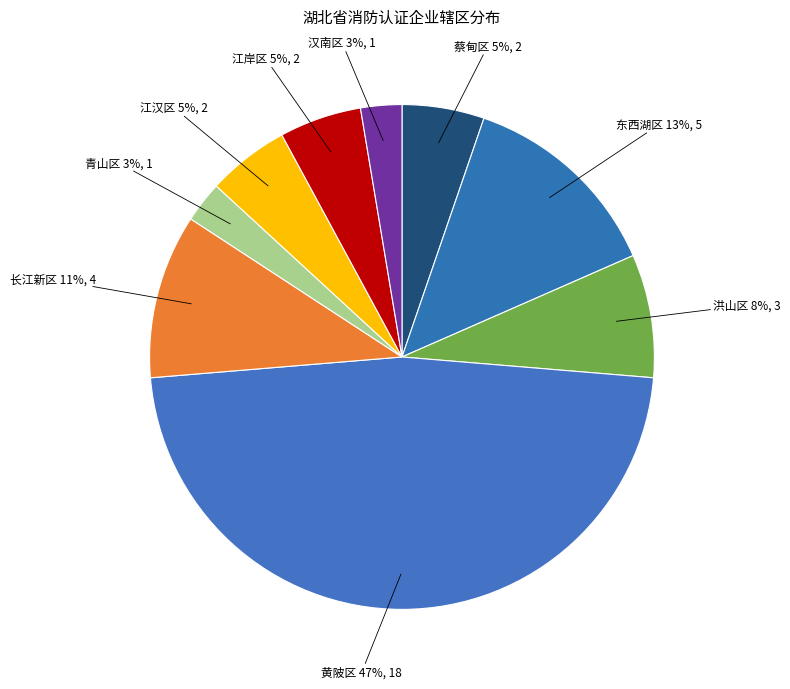

How many segments does this pie chart have?

9